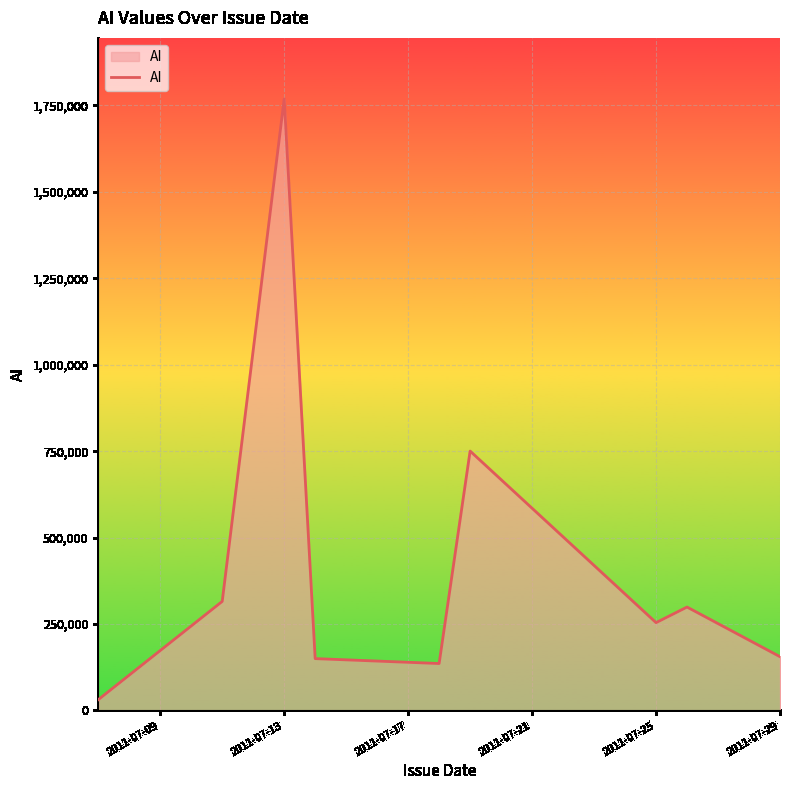

What is the difference between the maximum and minimum values?

1737261